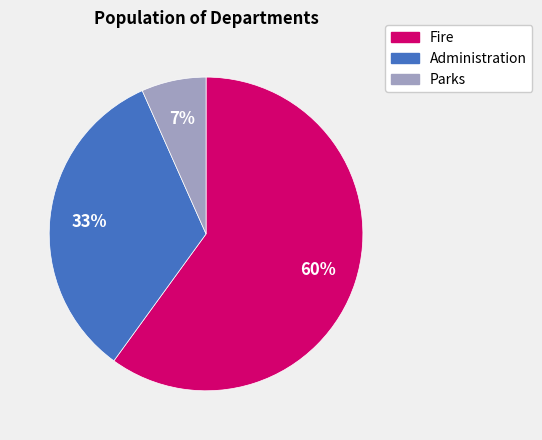

The Parks slice represents 7% of the pie. True or false?

True